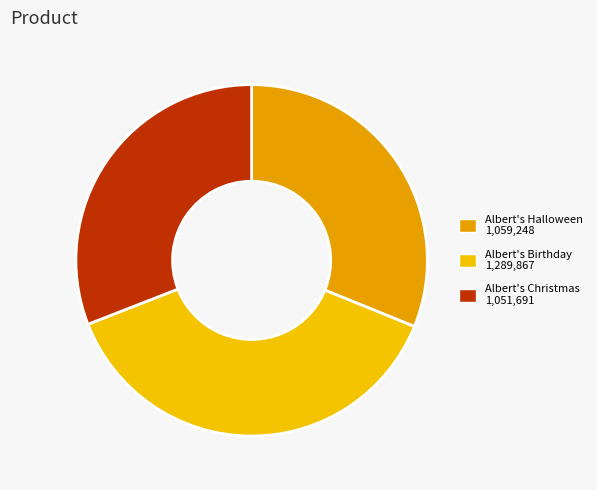

Which slice is the smallest?

Albert's Christmas